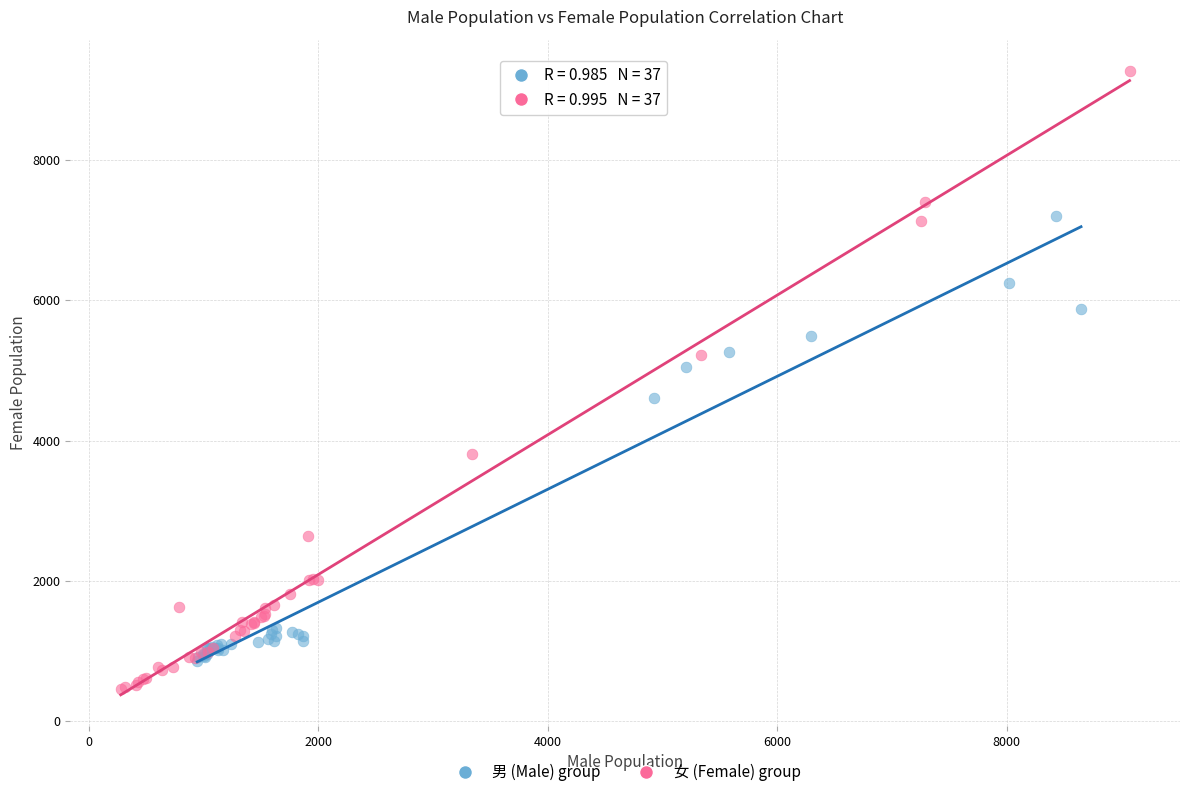

Which series contains the lowest Y value?

女 (Female) group